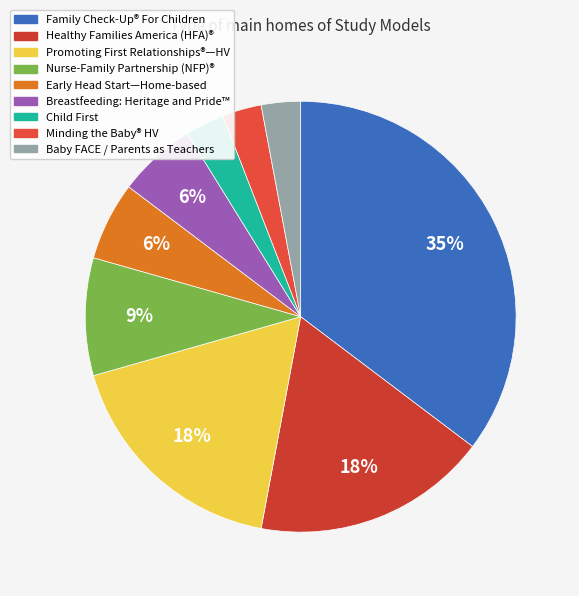

Is there a majority slice in this chart?

No